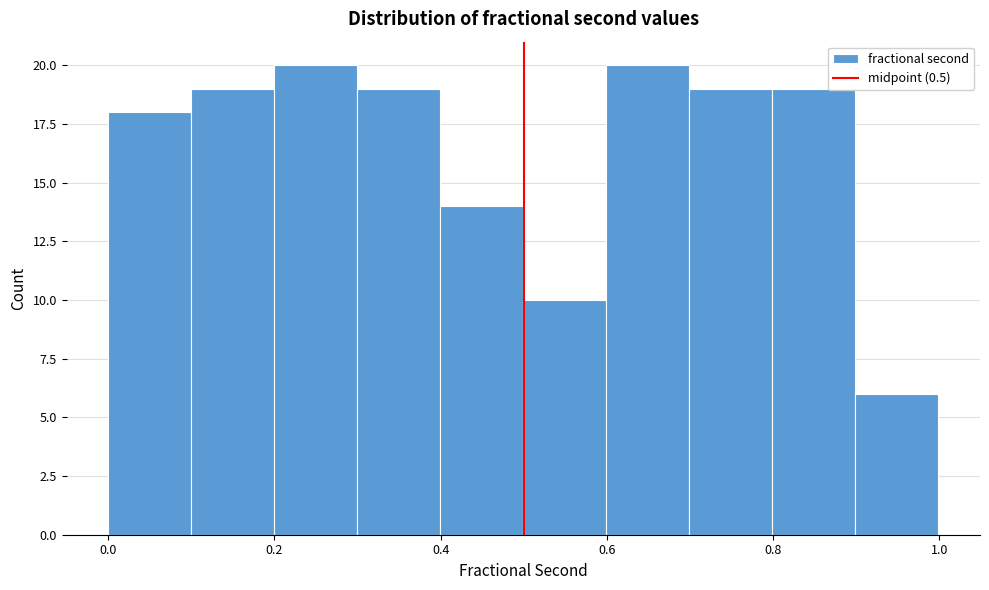

What is the height of the bar covering 0.1 to 0.2 on the x-axis? Neither the bar edges nor the heights are printed on the chart, so give them approximately, as read against the axes.

19